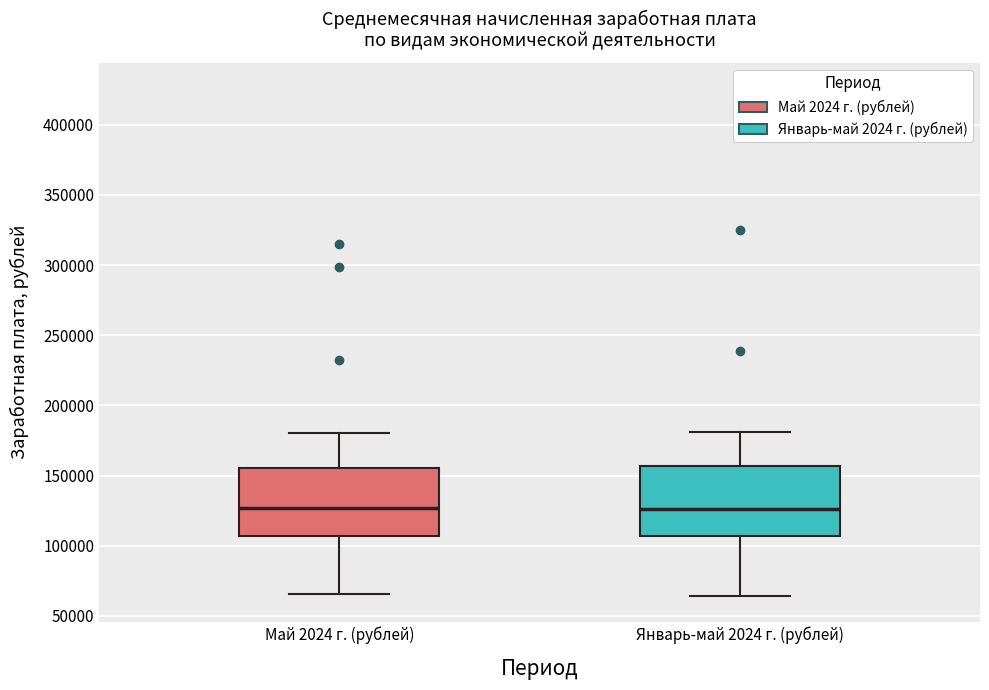

Where does the median line of the box for Май 2024 г. (рублей) sit on the y-axis? The values are not printed on the chart, so give them approximately, as read against the axis.

125000